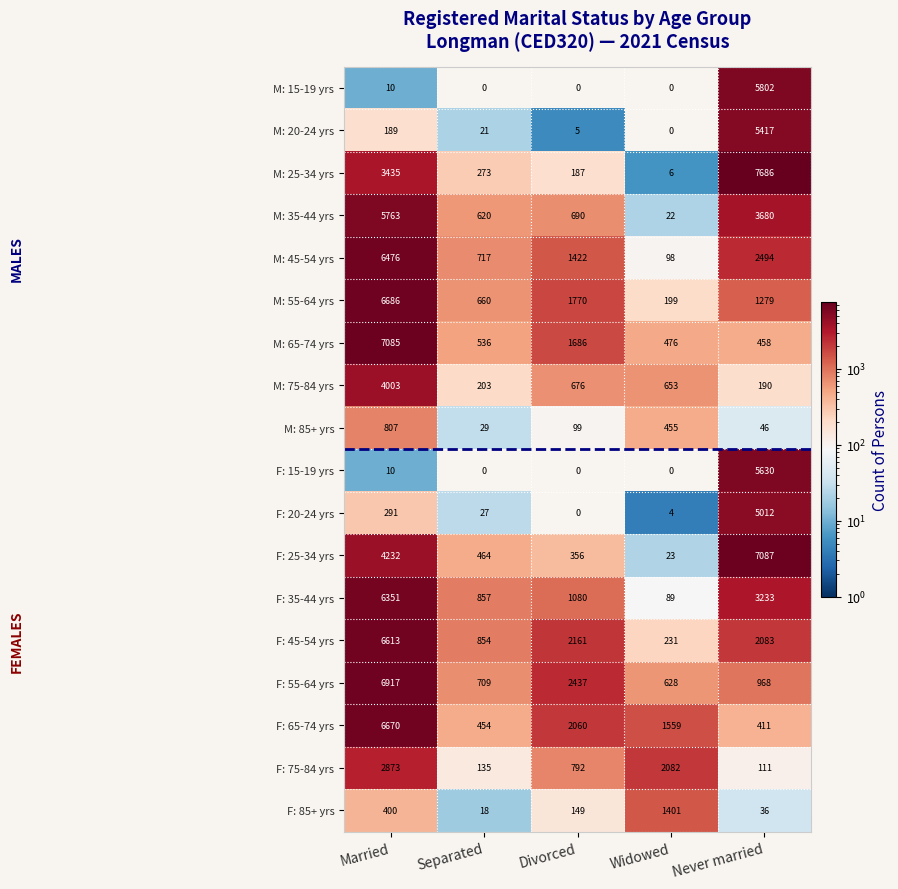

What is the highest value of the M: 25-34 yrs series?

7686